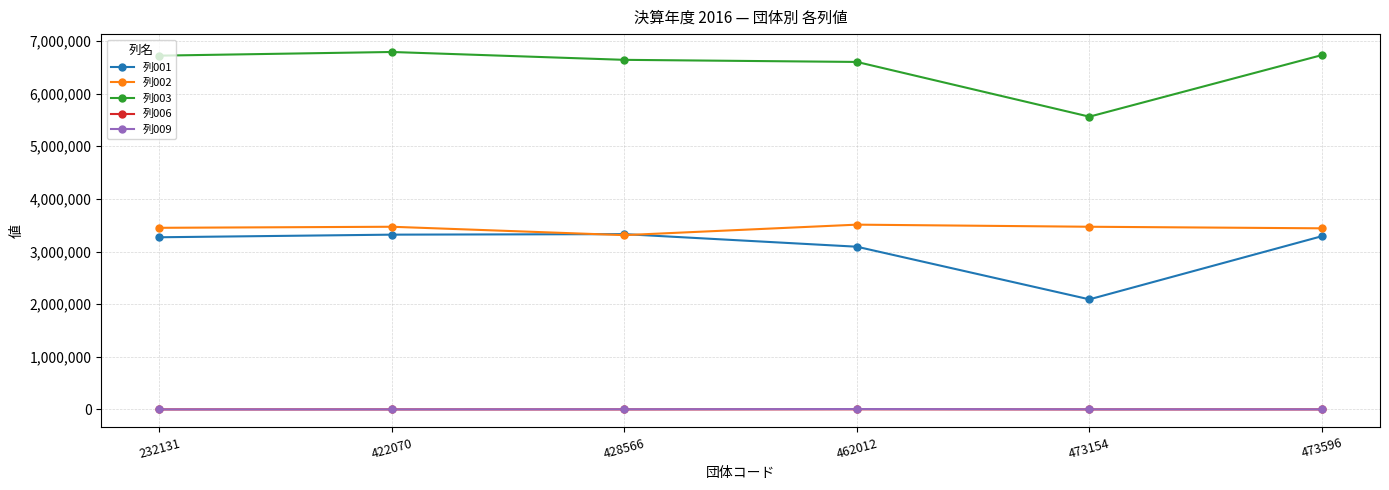

True or false: 列009 and 列002 intersect in this chart.

False